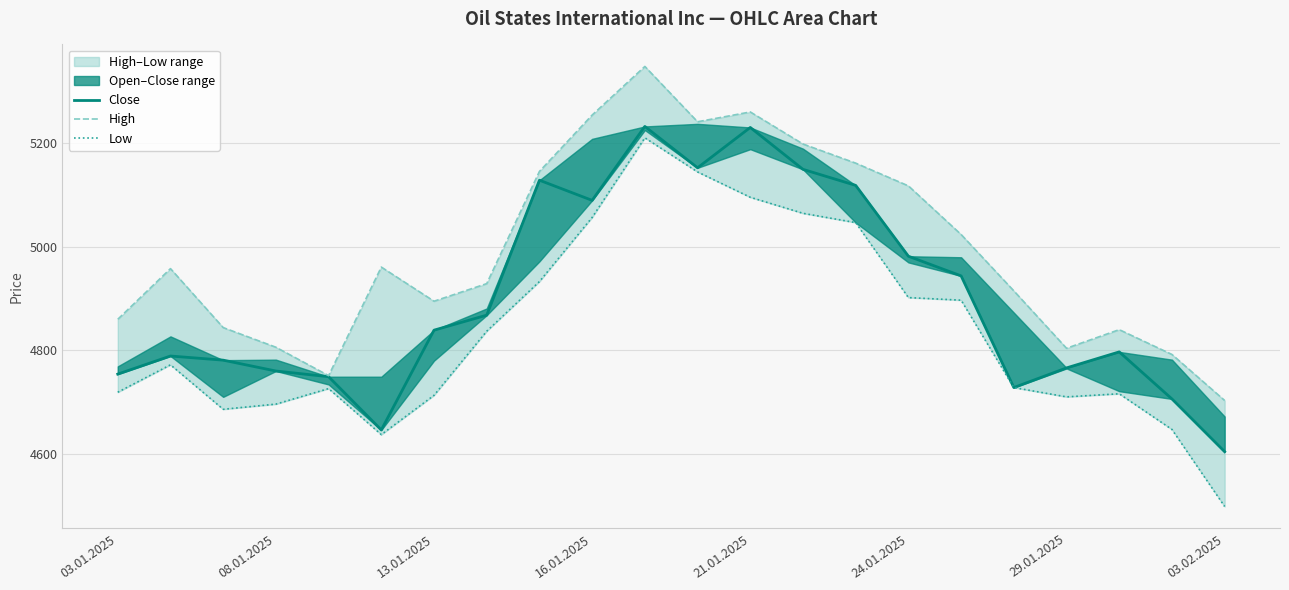

Rank the series by their average value, from lowest to highest.

Low, Close, High